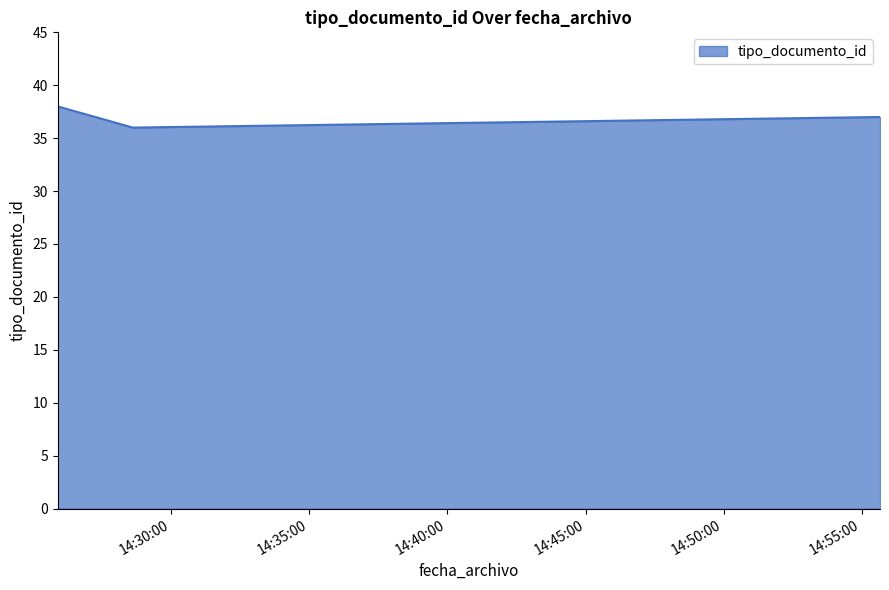

What is the minimum value shown in the chart?

36